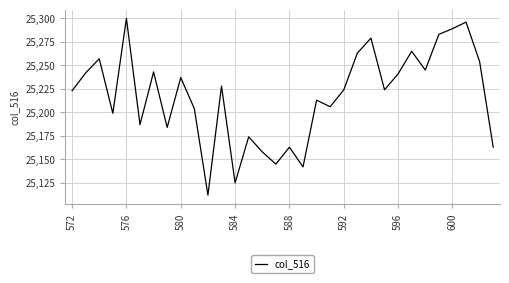

What is the greatest value displayed?

25300